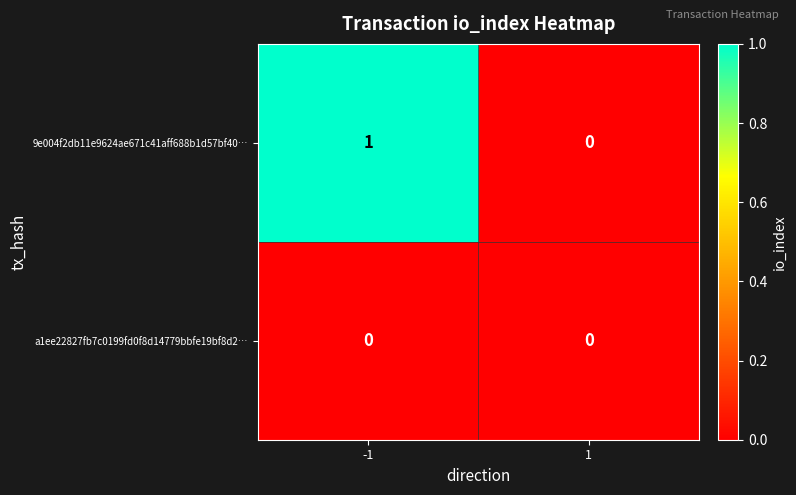

Which series has the widest spread of values?

9e004f2db11e9624ae671c41aff688b1d57bf40…